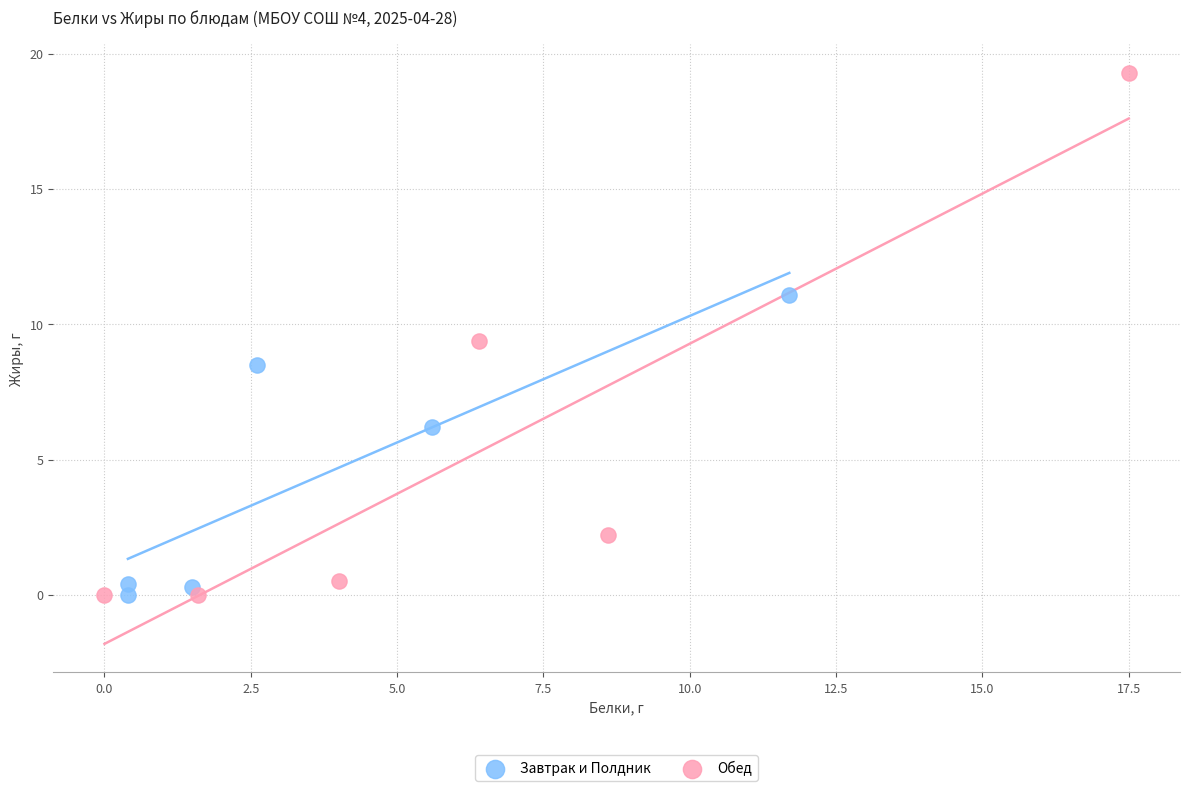

Which series has the largest Y range (max minus min)?

Обед